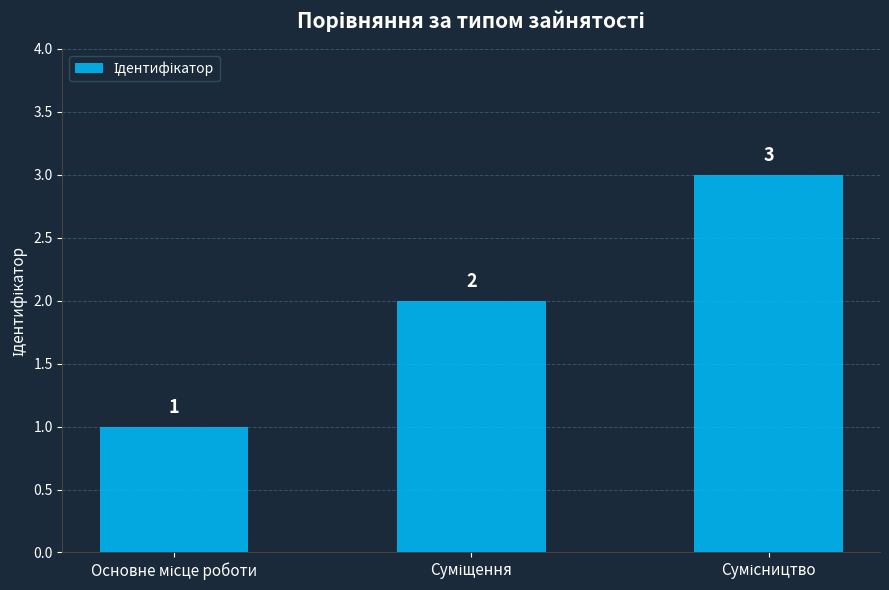

How many values are between 1 and 3?

3